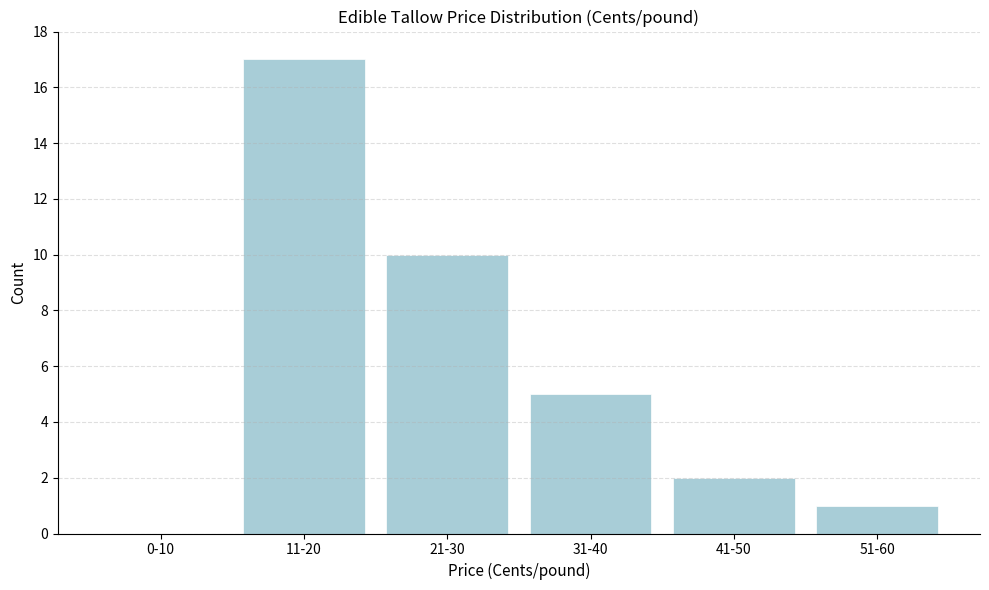

Reading left to right, extract all data points from this chart.

0-10=0	11-20=17	21-30=10	31-40=5	41-50=2	51-60=1